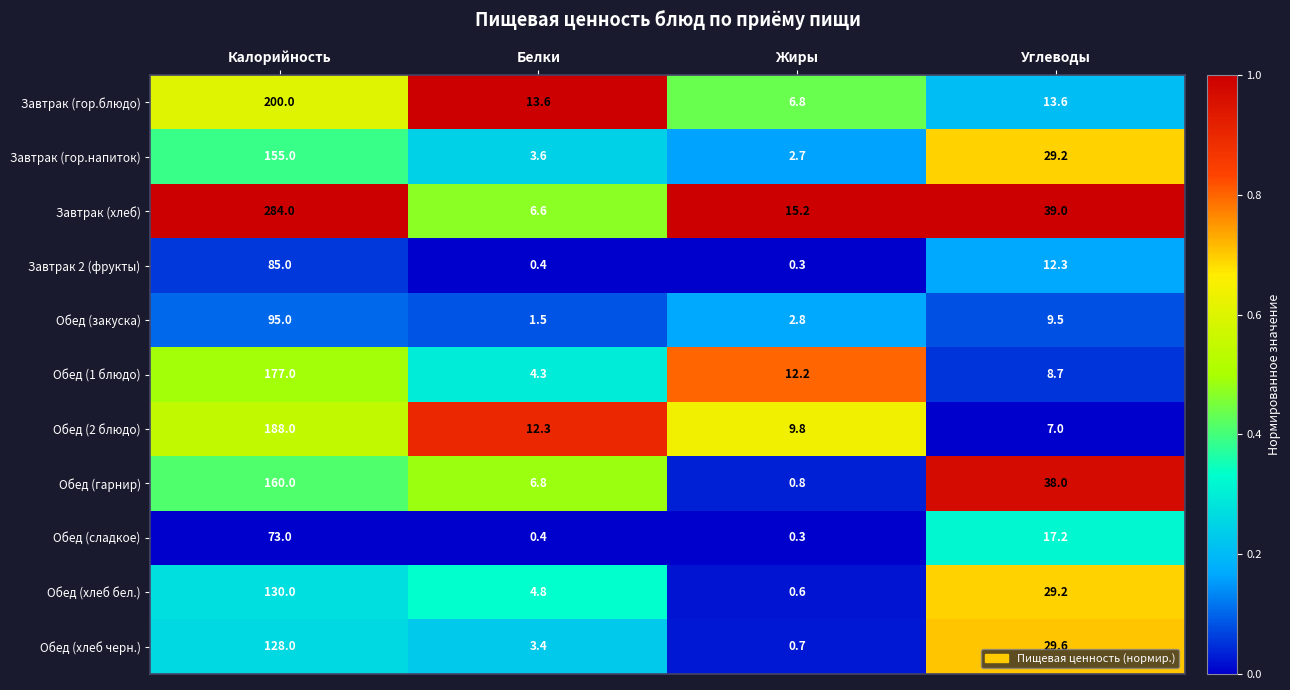

What is the maximum value shown in the chart?

284.0